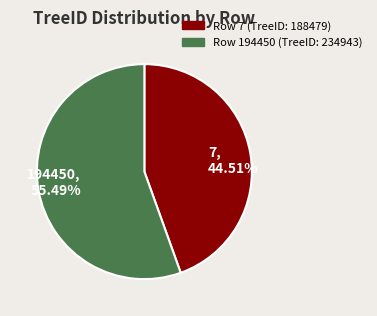

What is the ratio of the value at 7 to the value at 194450?

0.8